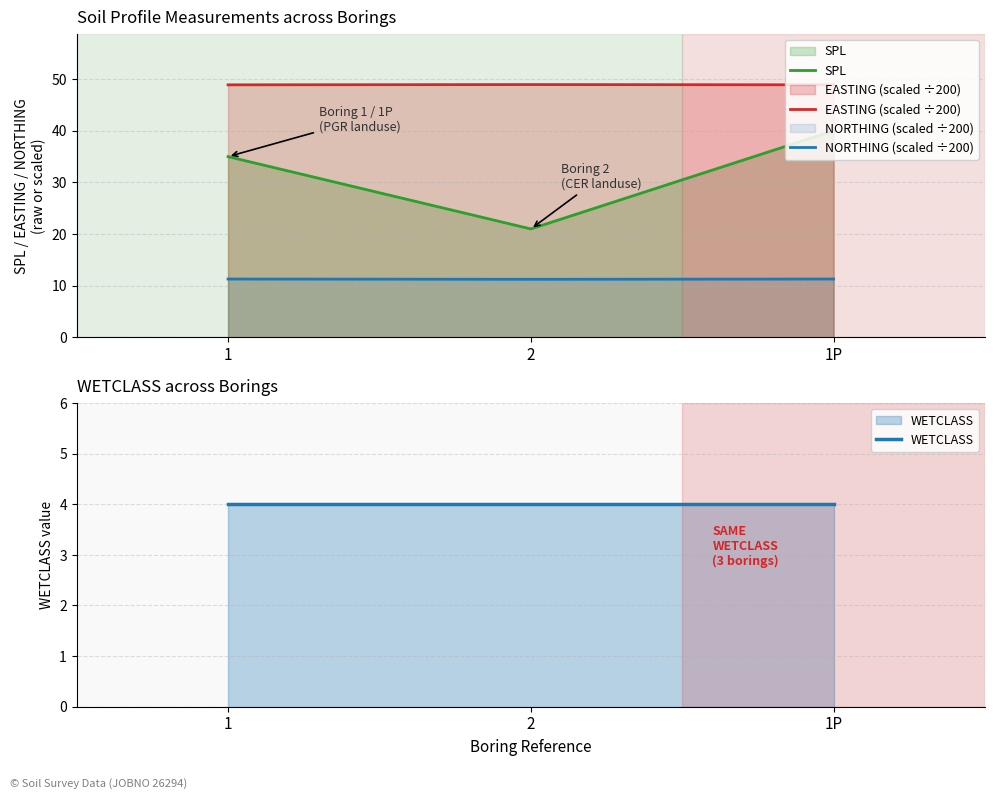

Which series has the largest range (max minus min)?

SPL